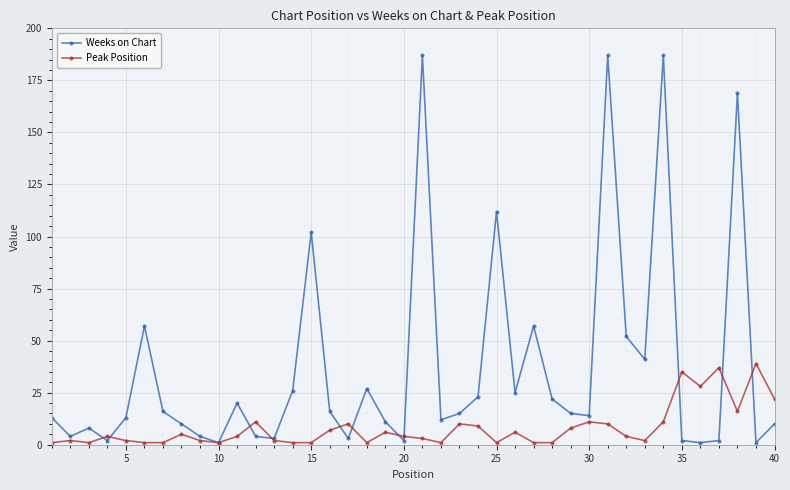

True or false: Peak Position has more than 0 interior local peaks.

True